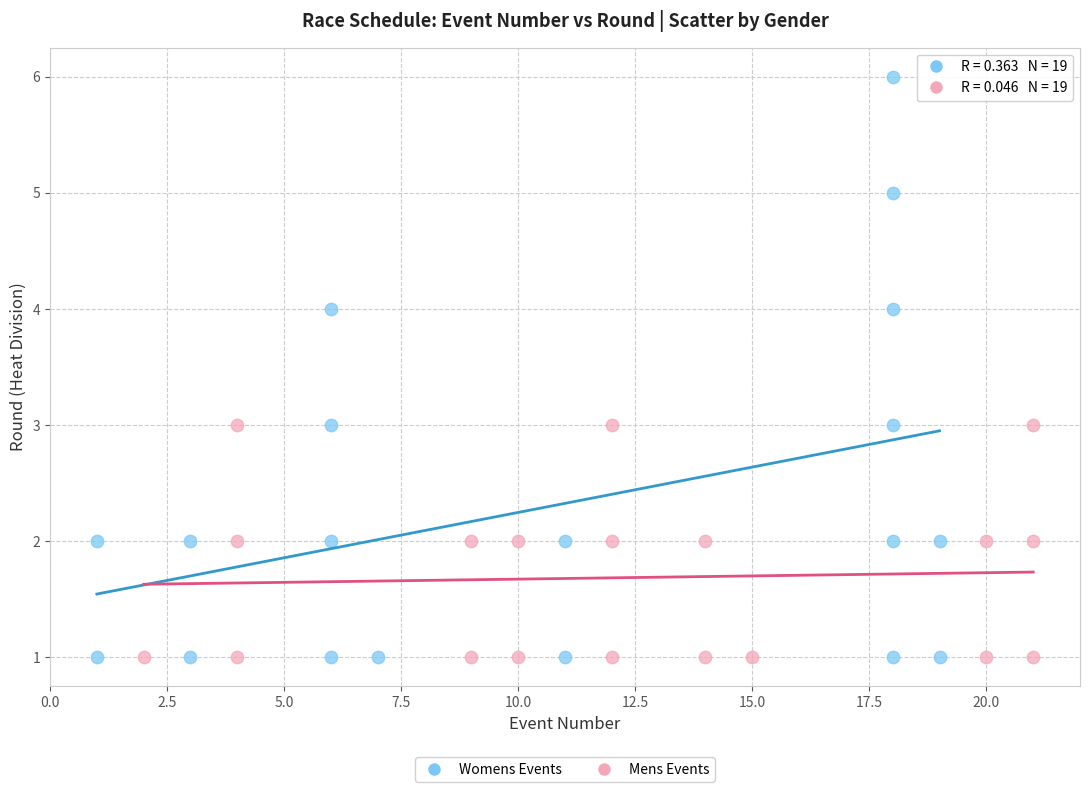

What are all the series names shown in the legend?

Womens Events, Mens Events